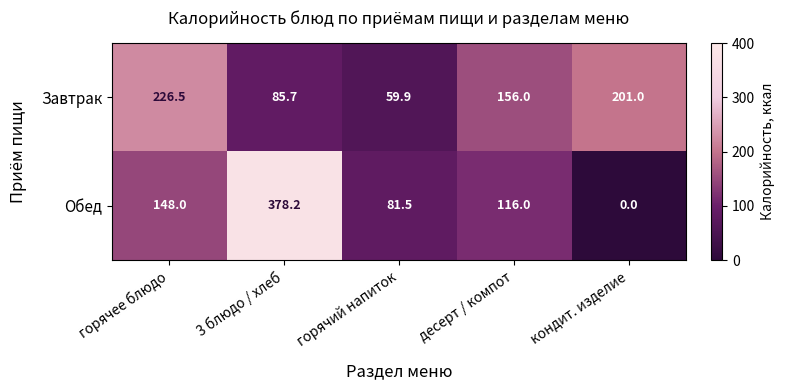

Which series has the largest total across all categories?

Завтрак